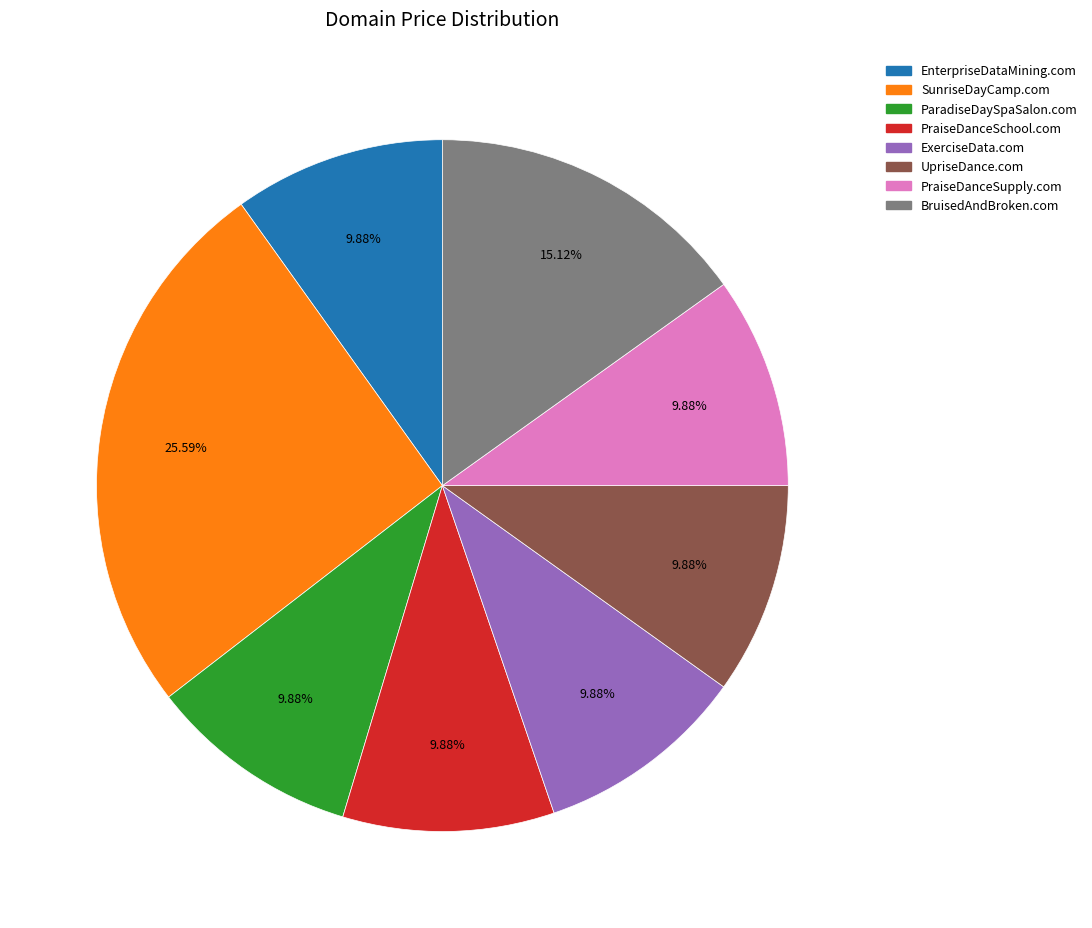

Is there any slice that represents more than half of the pie?

No